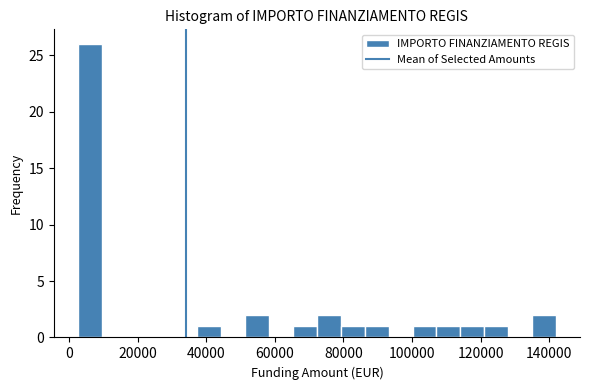

Around what value on the x-axis is the tallest bar? Give the approximate position of its centre, as read against the axis.

6000